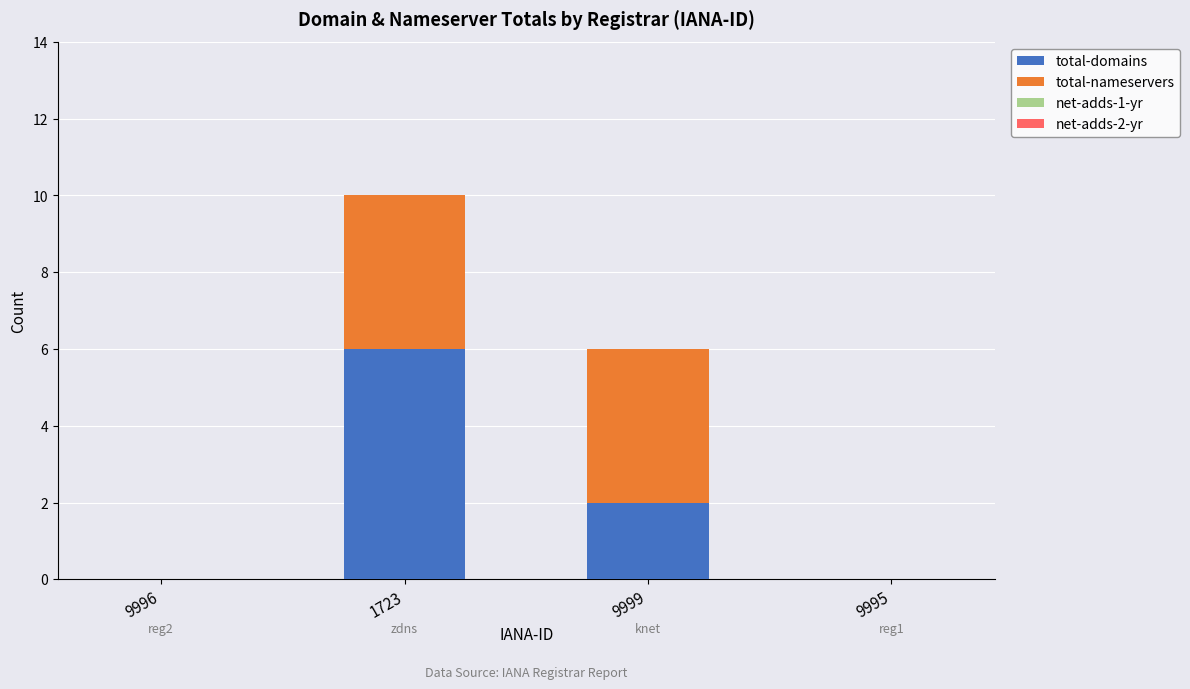

At which category is the sum across all series the highest?

1723